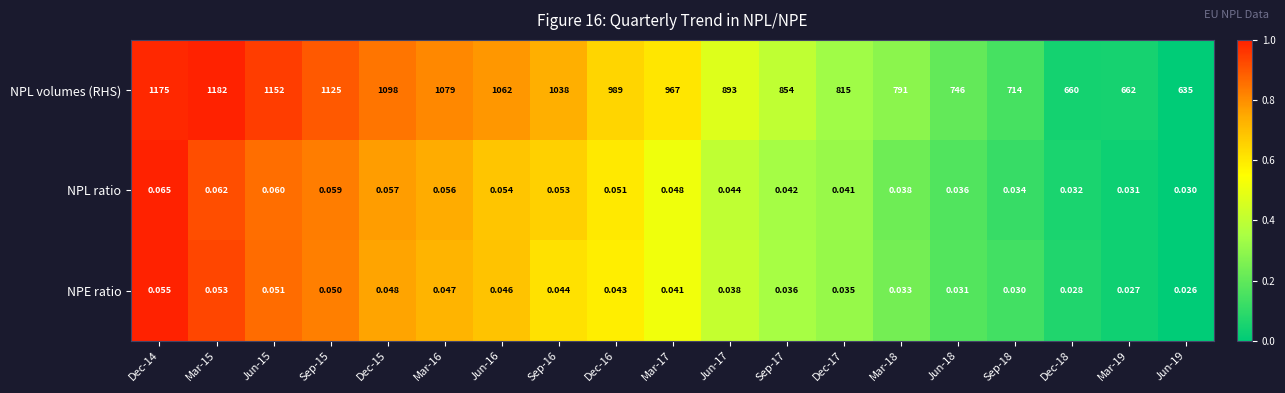

Is the value of NPE ratio at Mar-17 greater than the value of NPL ratio at Sep-16?

No